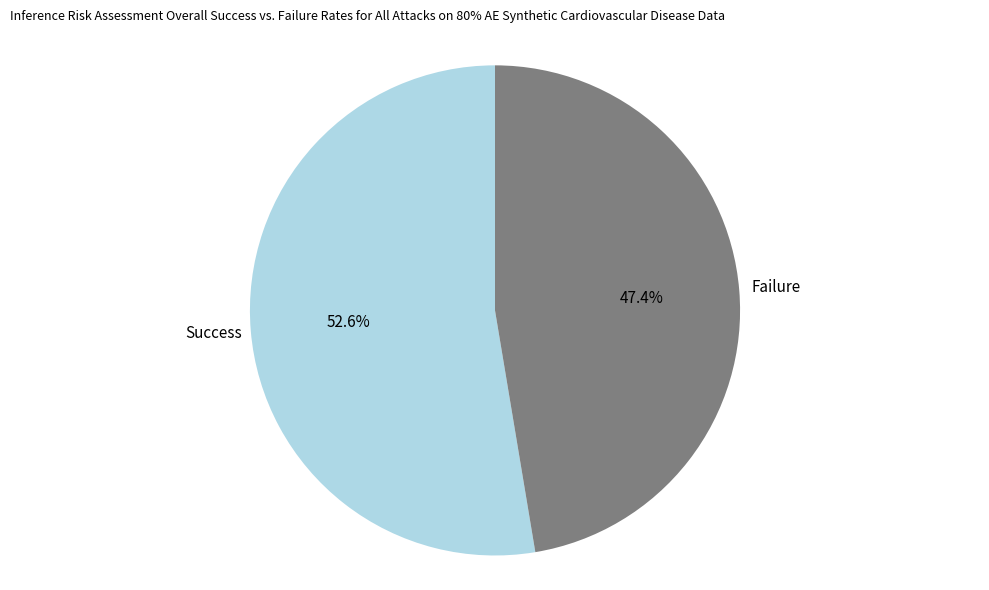

Which category has the biggest portion of the pie?

Success